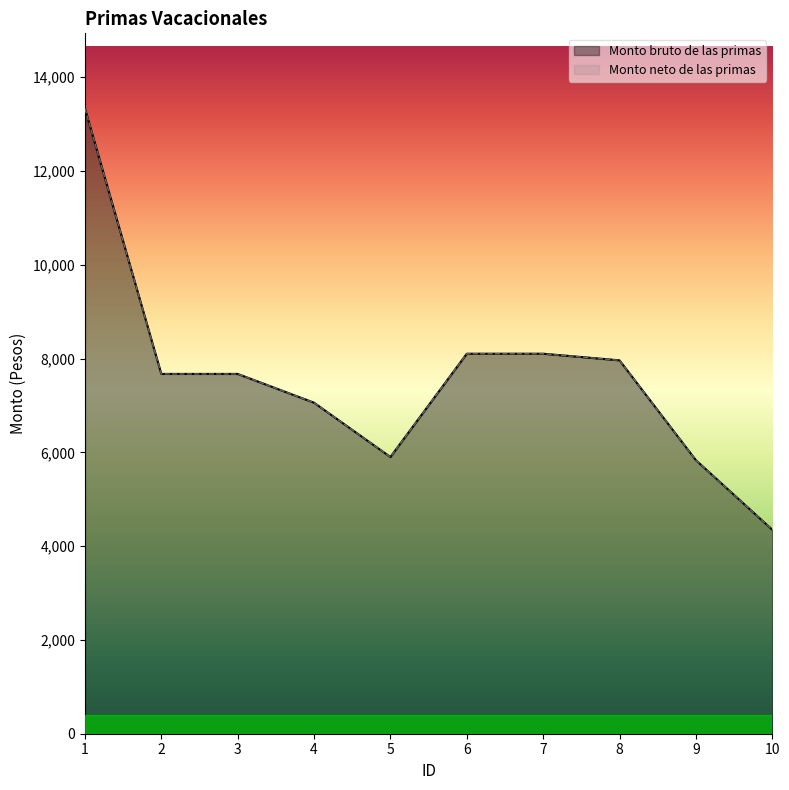

Reading left to right, what are all the values shown in this chart?

Monto bruto de las primas: 1=13335.0	2=7672.6	3=7672.6	4=7058.7	5=5900.8	6=8103.1	7=8103.1	8=7962.2	9=5833.1	10=4350.6
Monto neto de las primas: 1=13335.0	2=7672.6	3=7672.6	4=7058.7	5=5900.8	6=8103.1	7=8103.1	8=7962.2	9=5833.1	10=4350.6